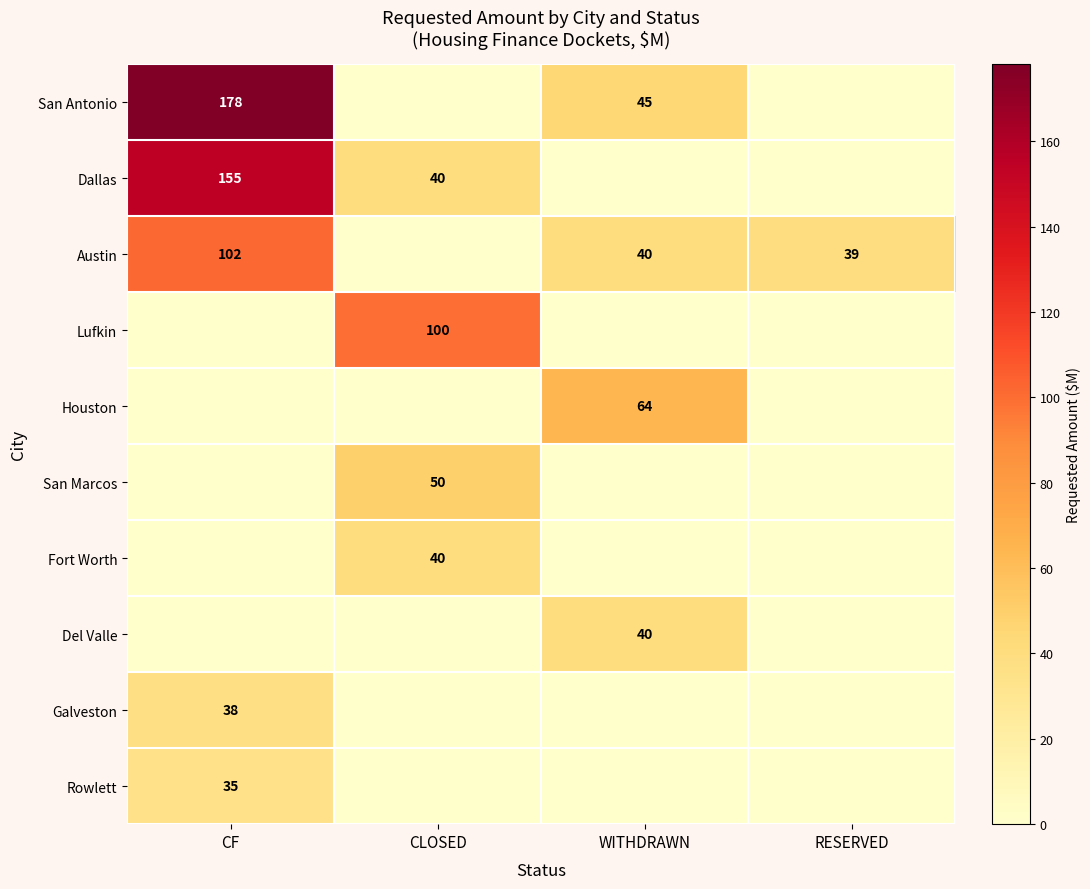

The Dallas series shows 70 at CLOSED. True or false?

False